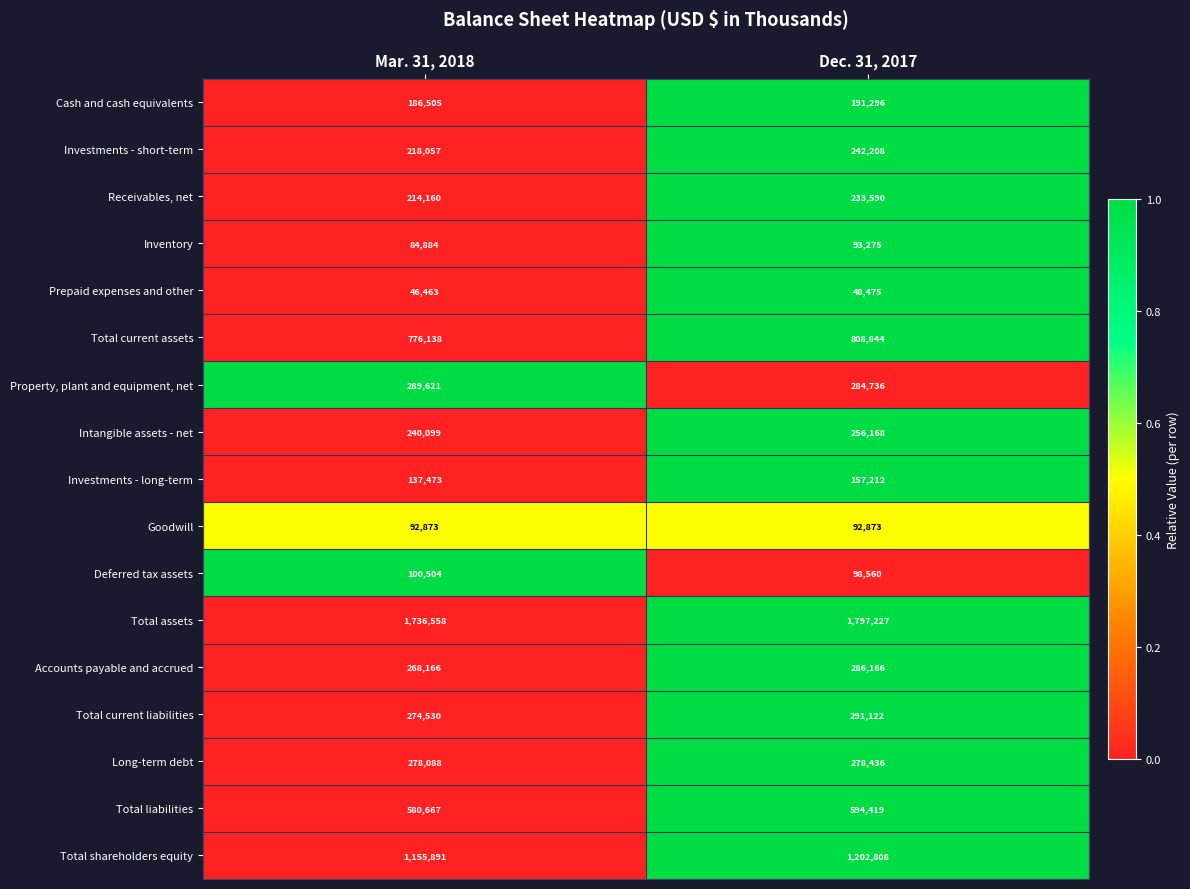

Which series has the largest range (max minus min)?

Total assets